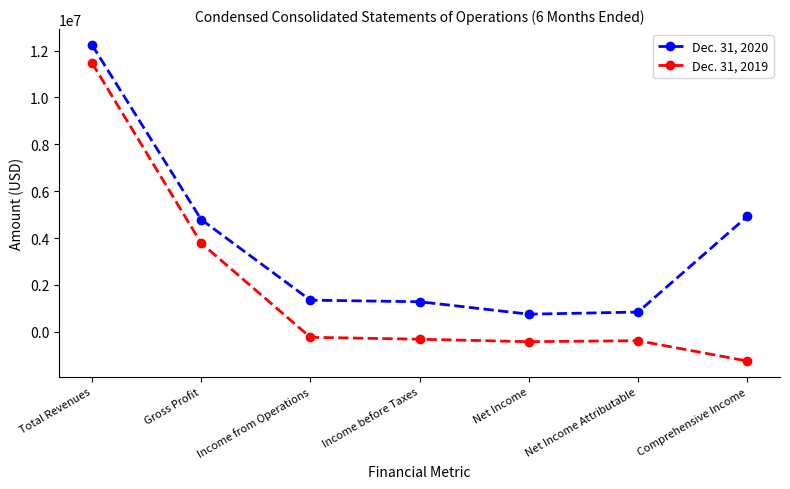

What is the label of the 5th point from the right?

Income from Operations